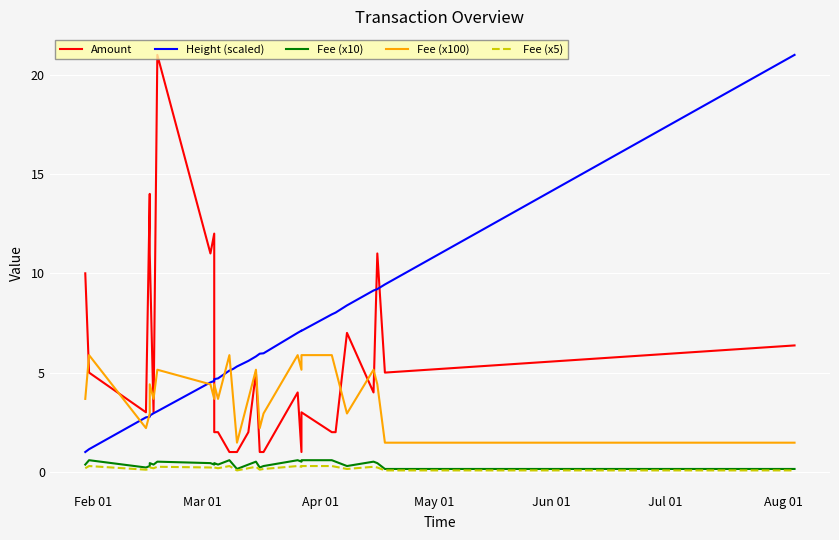

At how many categories does at least one series exceed 15?

2